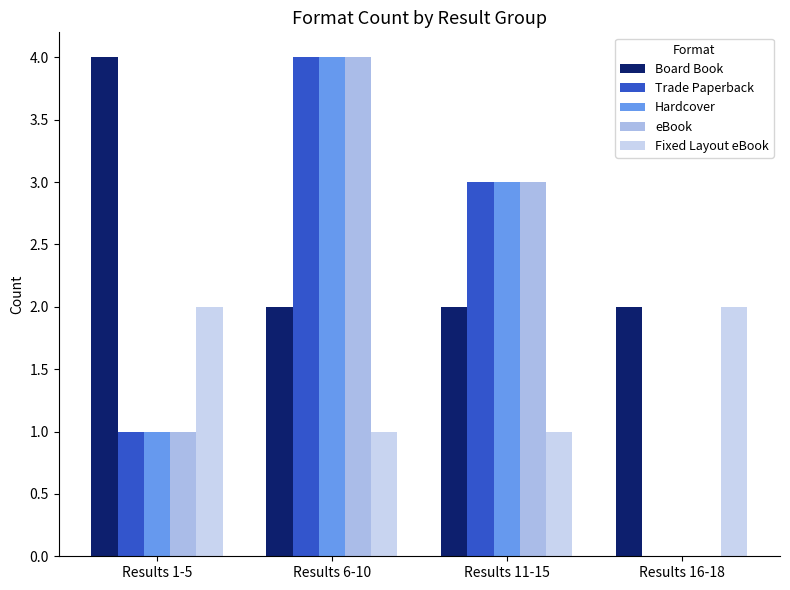

True or false: Fixed Layout eBook has a value of 2 at Results 6-10.

False